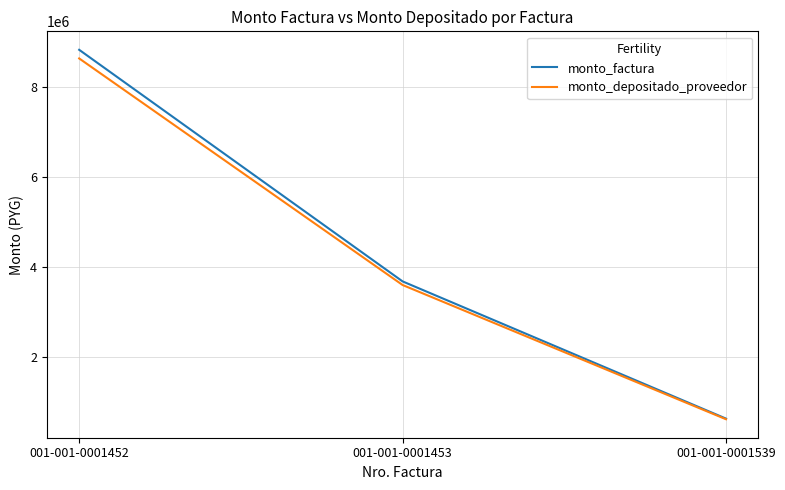

Does the chart display data point markers on the line(s)?

No